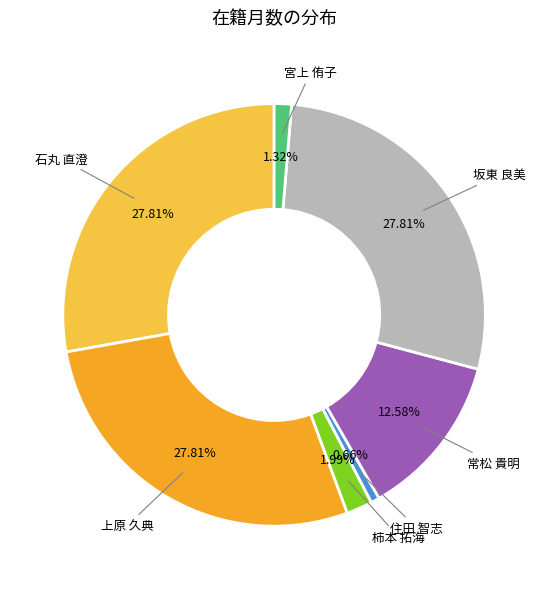

To the nearest percent, what portion does 宮上 侑子 represent?

1%